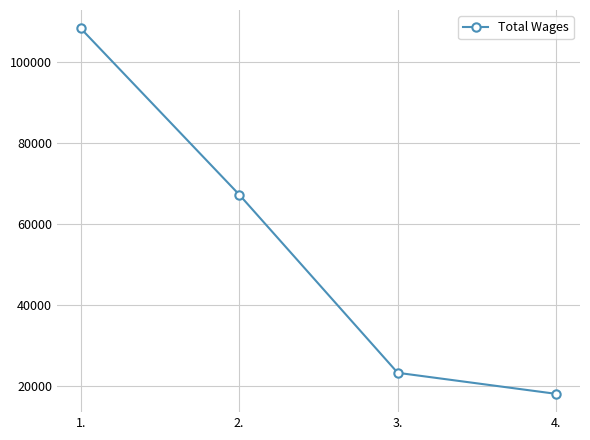

Is this an area chart (filled region under the line)?

No